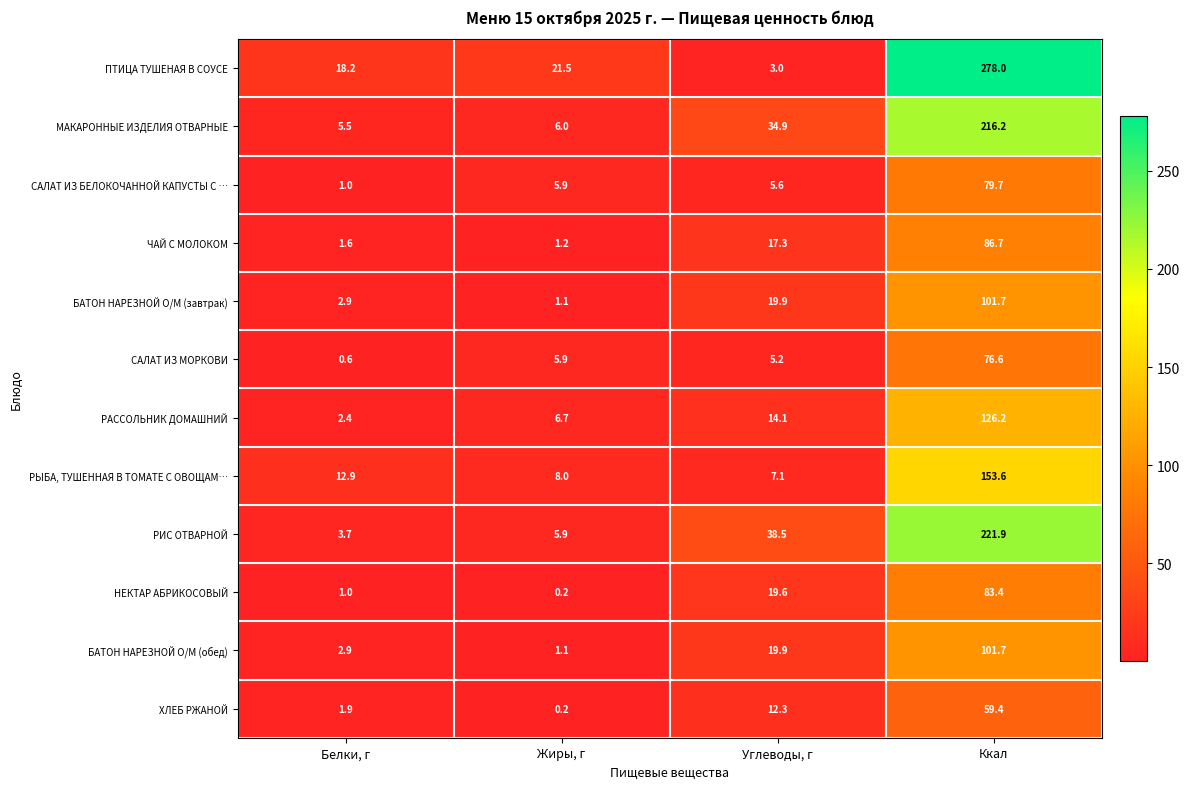

What is the minimum value shown in the chart?

0.2